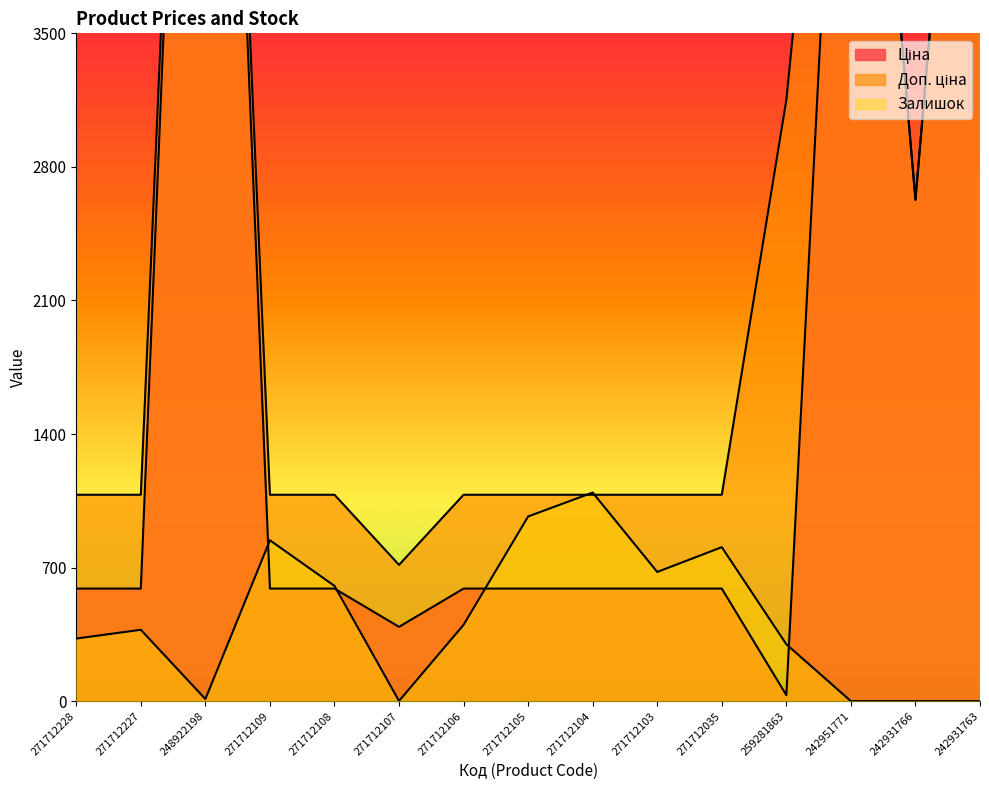

What is the difference between the Залишок values at 271712104 and 242951771?

1093.0